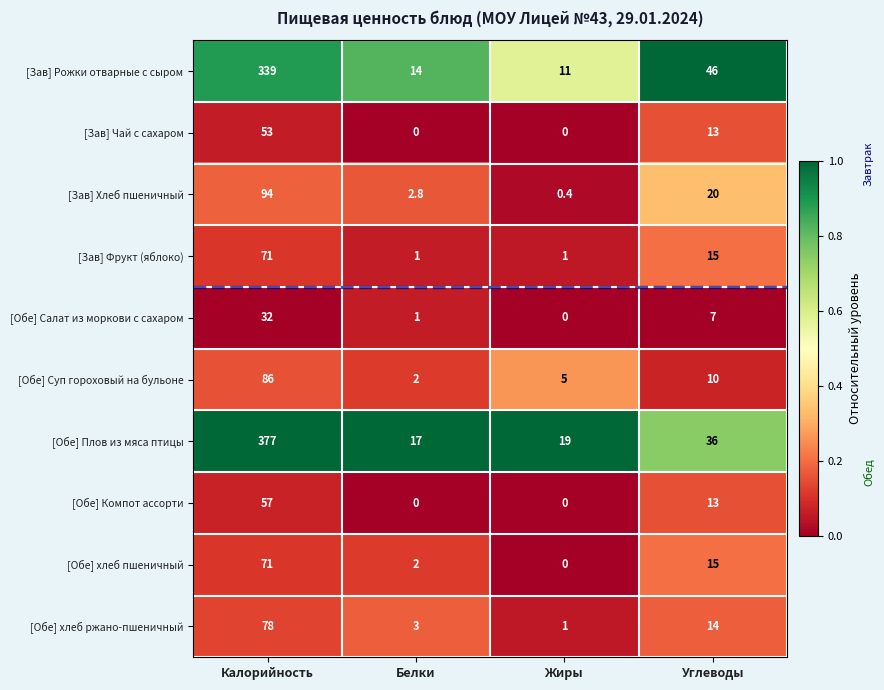

List the labels in order of [Обе] хлеб ржано-пшеничный value, largest first.

Калорийность, Углеводы, Белки, Жиры